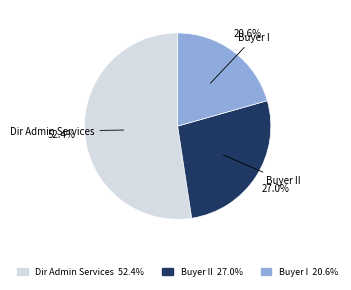

How many slices are in this pie chart?

3